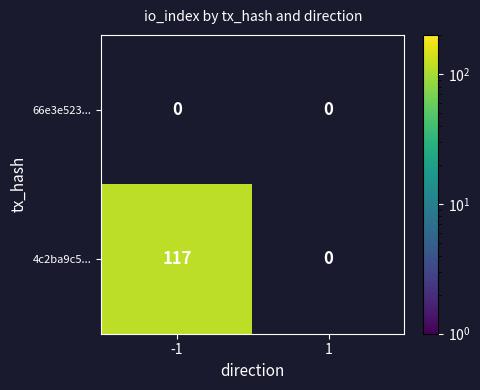

Is it true that 4c2ba9c5... equals 117 at -1?

True